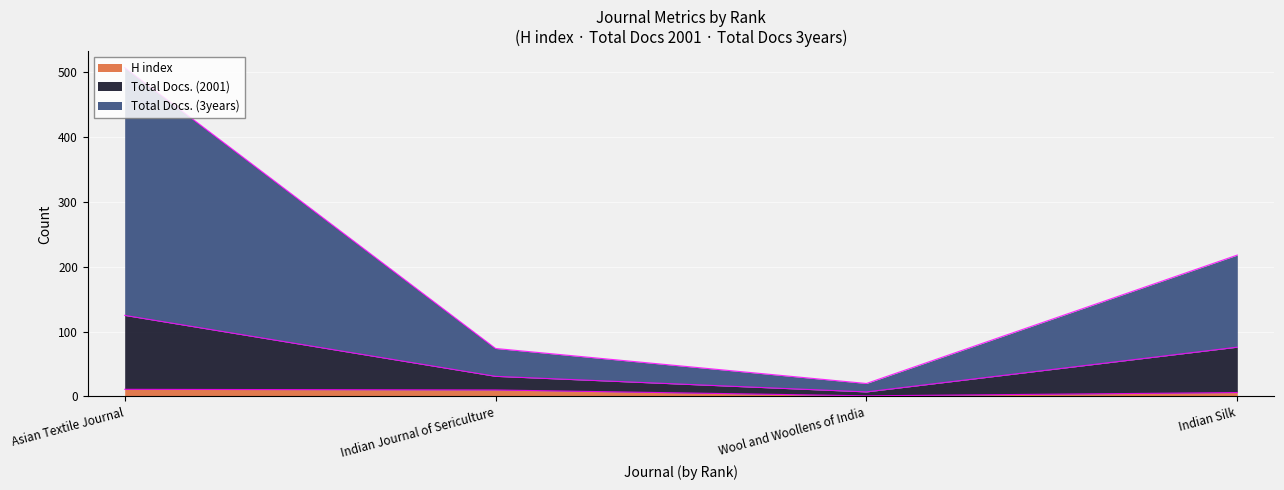

What is the smallest value displayed?

1